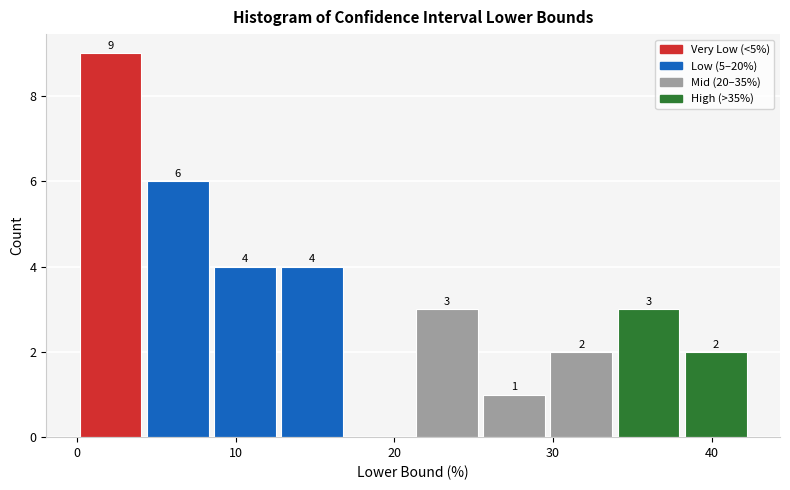

Which range on the x-axis has the tallest bar?

0 to 4